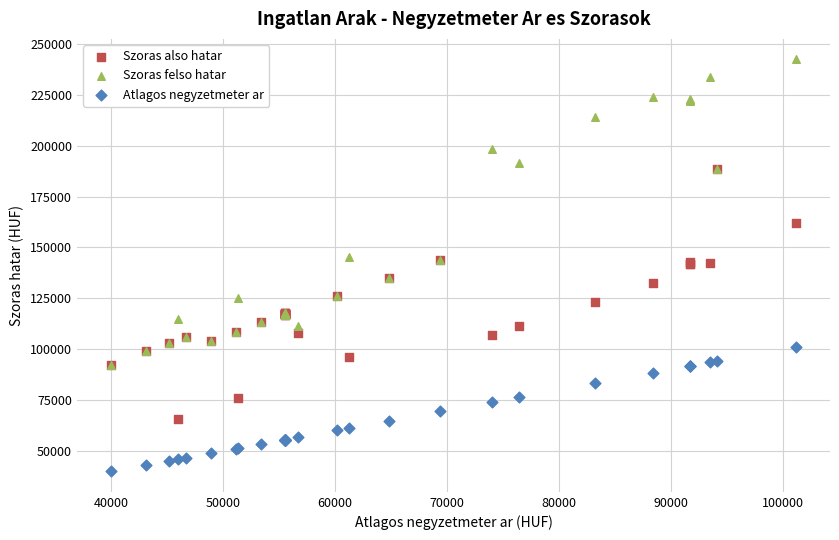

In the Szoras felso hatar series, what Y value is closest to 167229?

188466